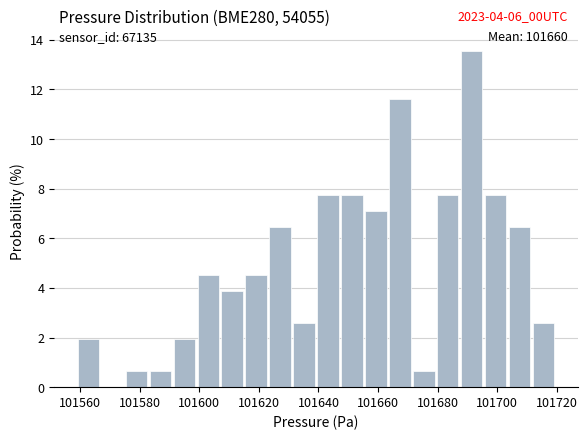

Which range on the x-axis has the tallest bar?

101688 to 101696